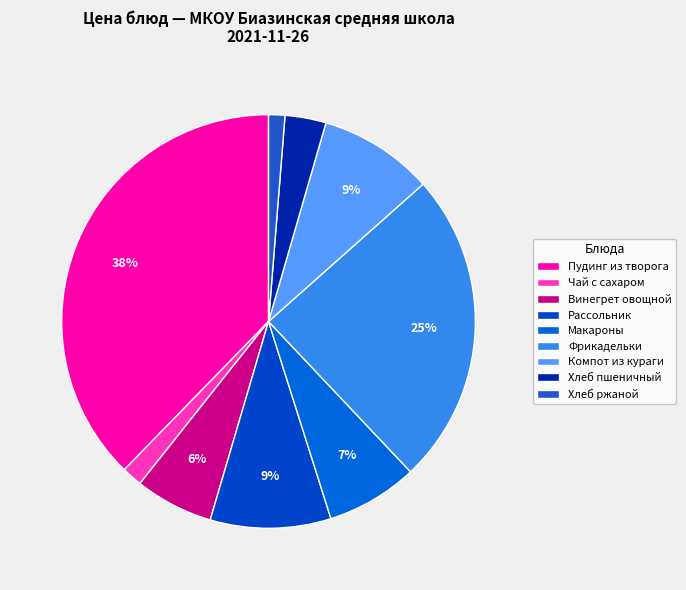

How many slices are in this pie chart?

9